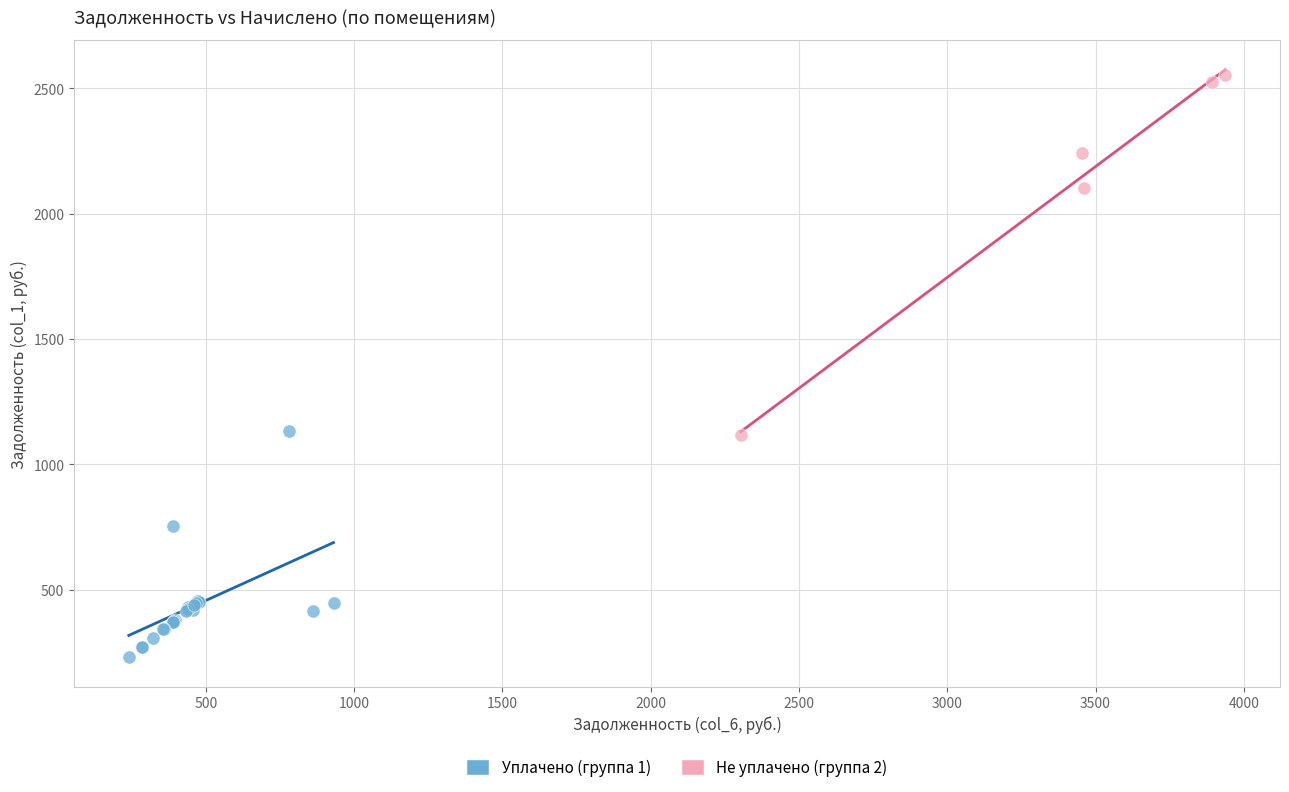

Which series has the widest spread of Y values?

Не уплачено (группа 2)